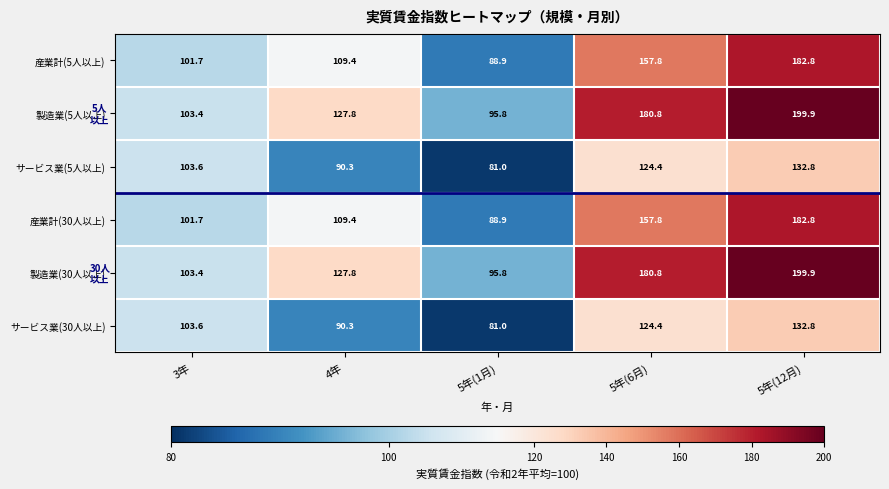

True or false: 製造業(30人以上) has a value of 103.4 at 3年.

True